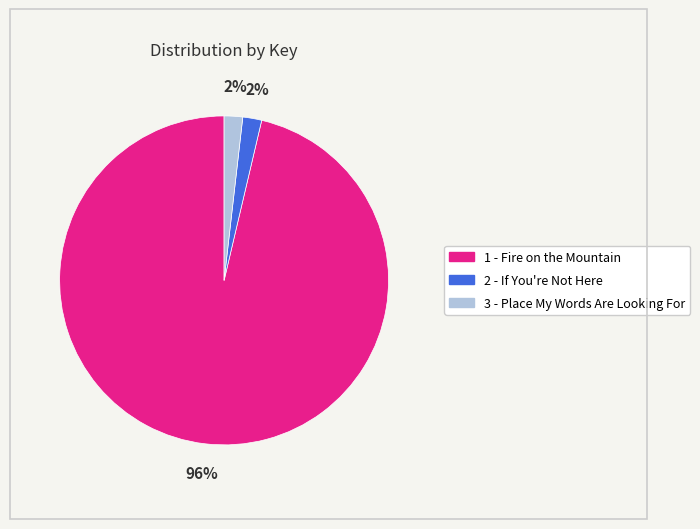

Combined, do 3 - Place My Words Are Looking For and 2 - If You're Not Here account for over 50%?

No